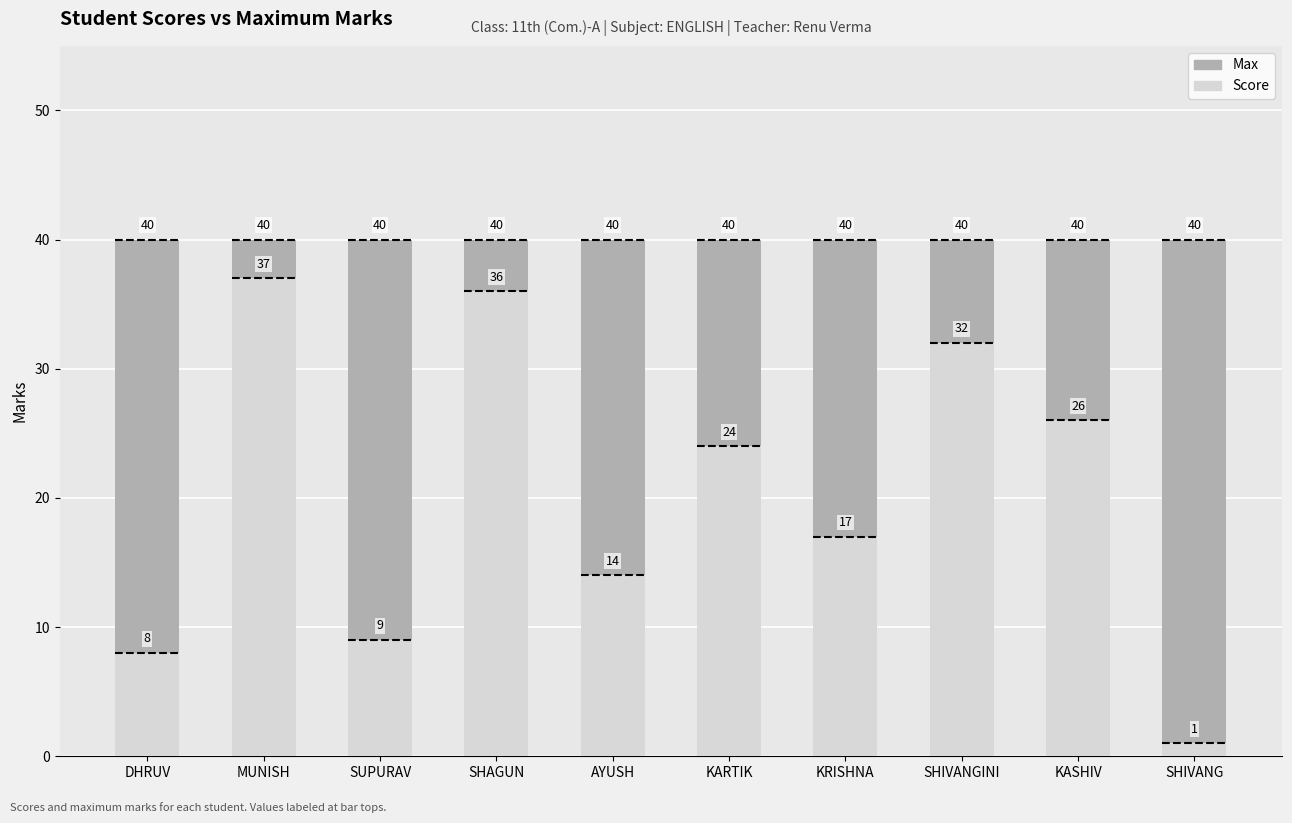

What is the spread (max minus min) of values at SHIVANGINI?

8